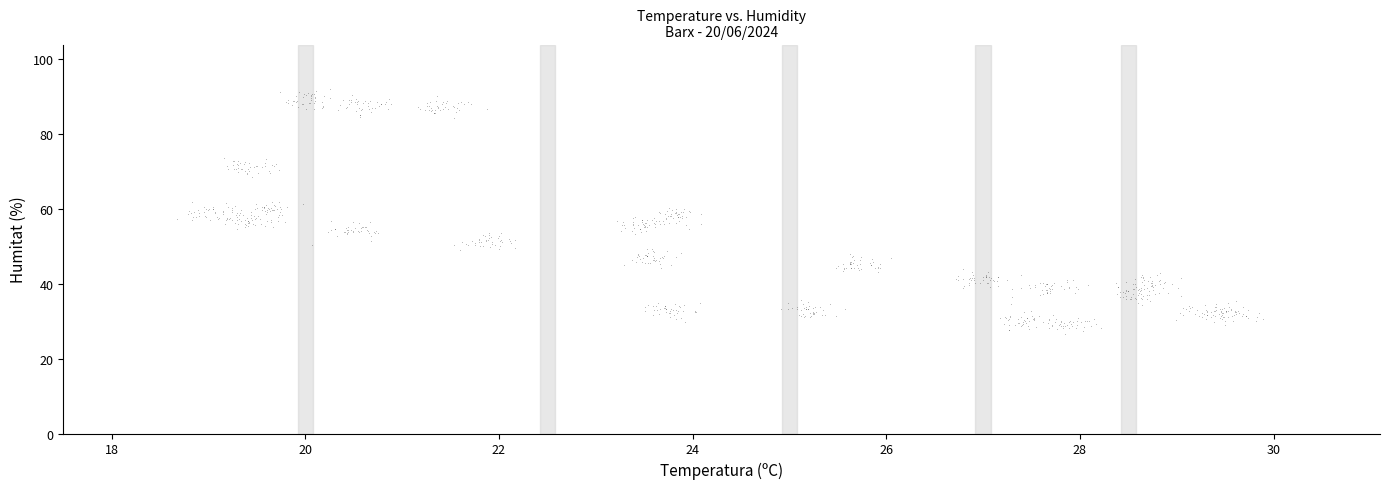

What is the range of X values (max minus min)?

11.2